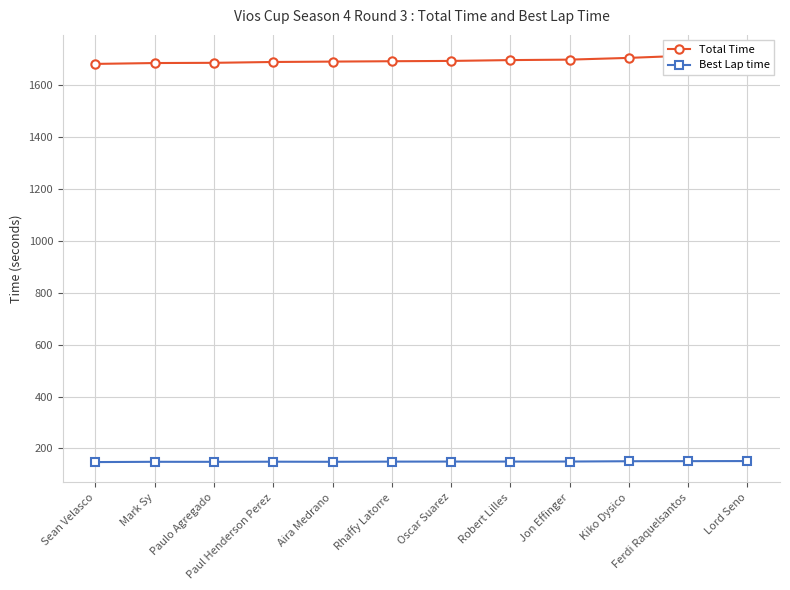

What is the spread (max minus min) of values at Mark Sy?

1536.3